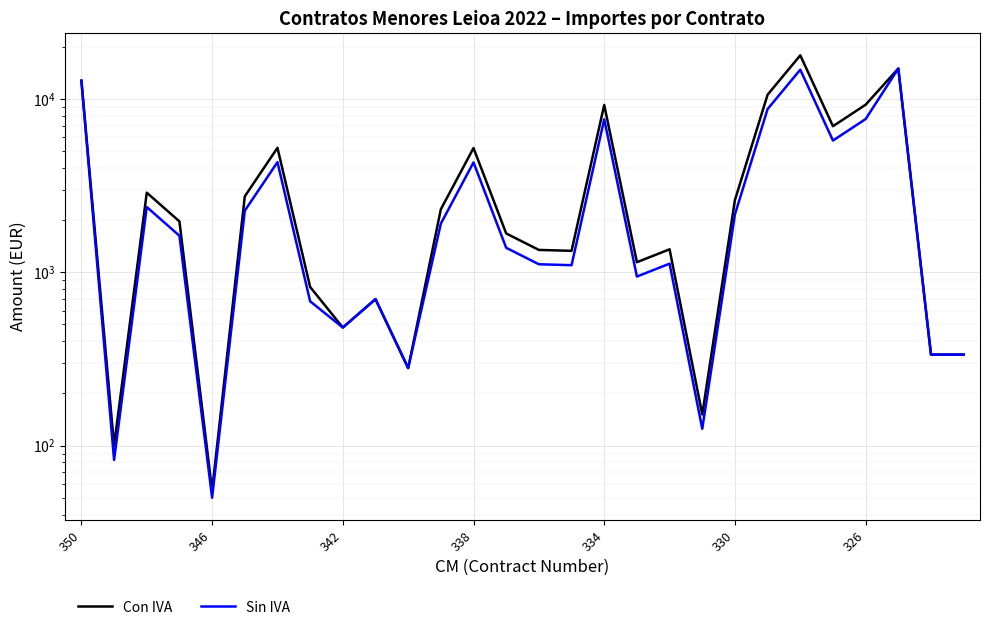

True or false: Sin IVA and Con IVA intersect in this chart.

False